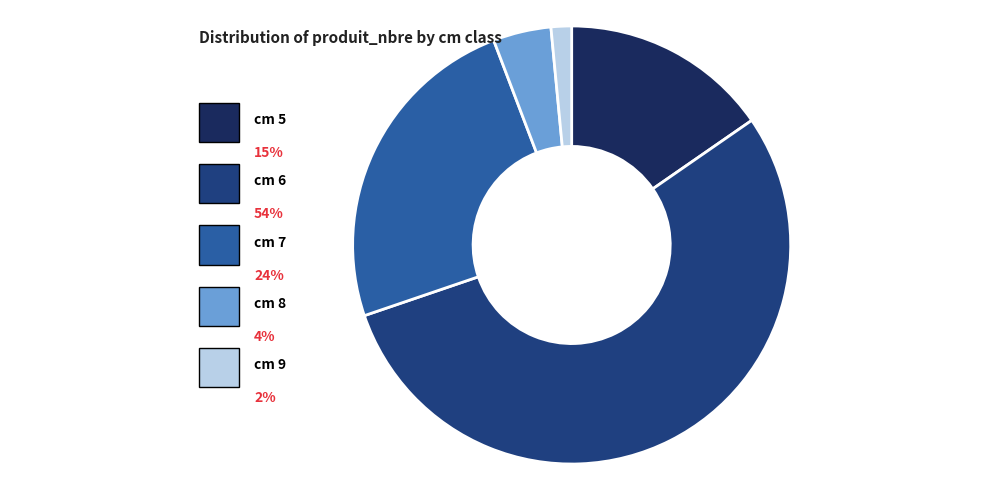

Is there any slice that represents more than half of the pie?

Yes